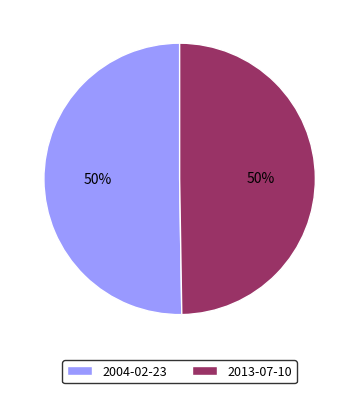

True or false: 2013-07-10 accounts for 50% of the total.

True